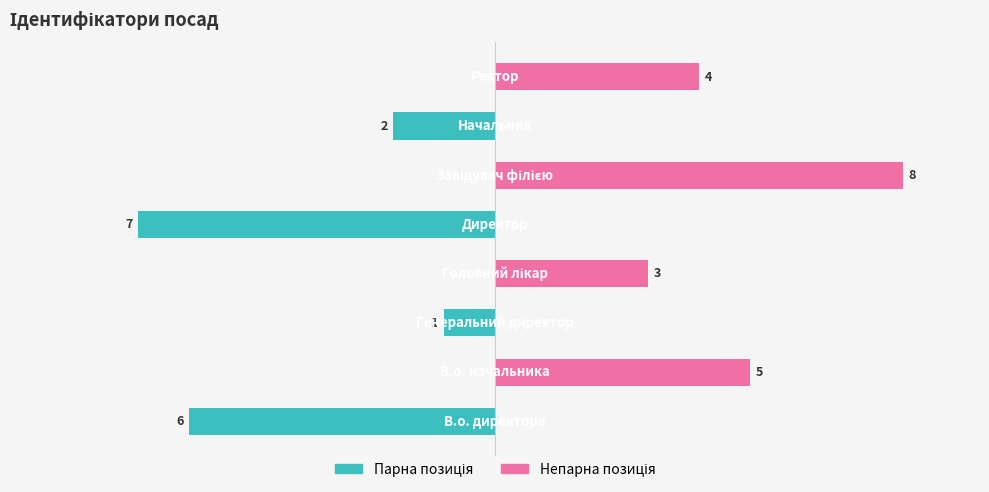

Rank the series by their maximum value, from highest to lowest.

Непарна позиція, Парна позиція